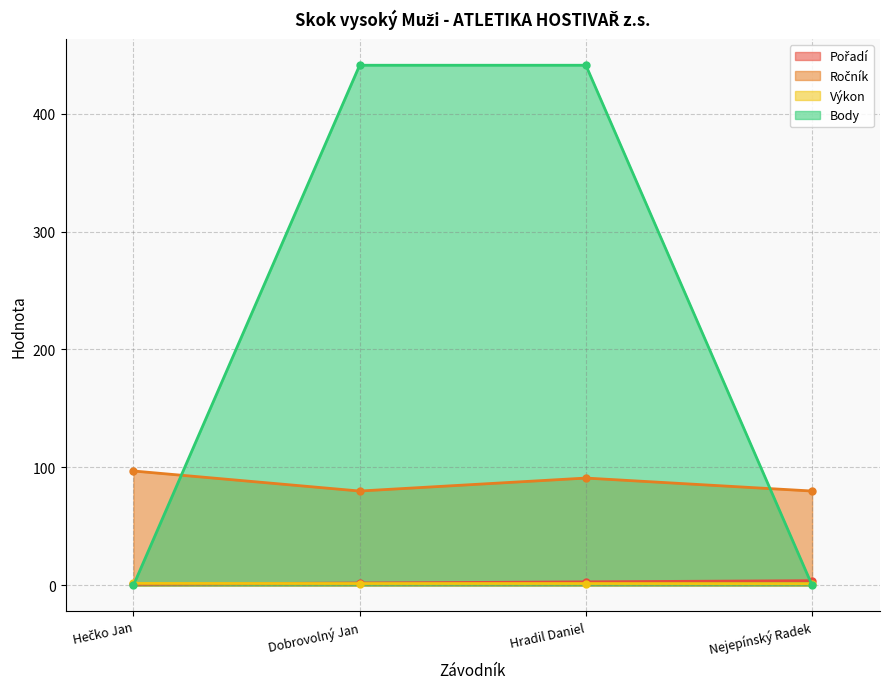

At which label is Body closest to 220?

Hečko Jan